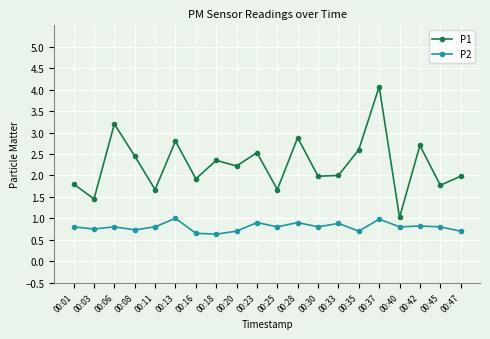

True or false: P1 and P2 intersect in this chart.

False